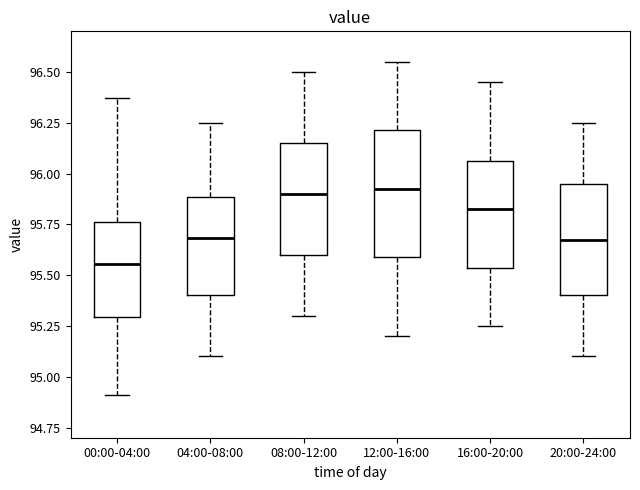

Which box is the tallest, from its lower edge to its upper edge?

12:00-16:00